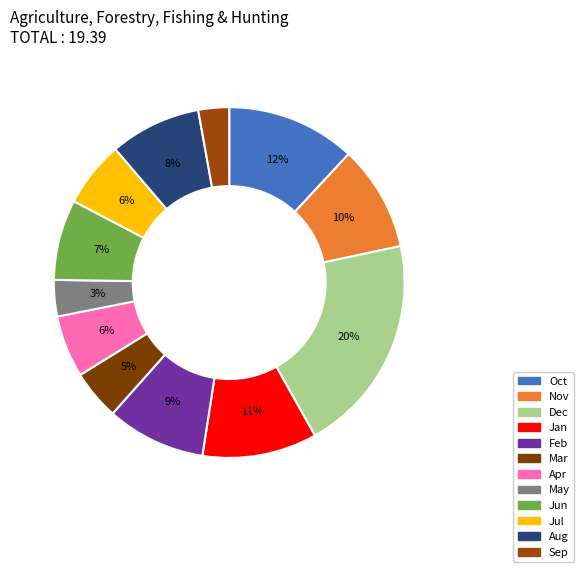

Is the sum of Oct and Jun greater than half?

No